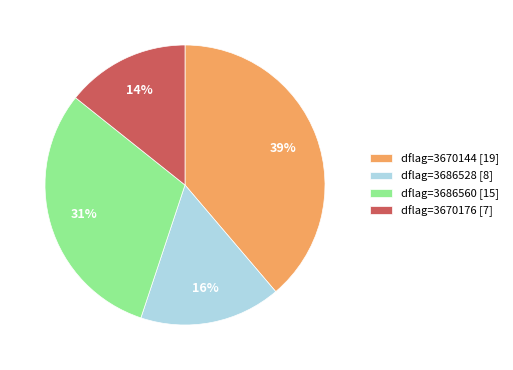

Is it true that dflag=3670144 [19] is 39% of the pie?

True